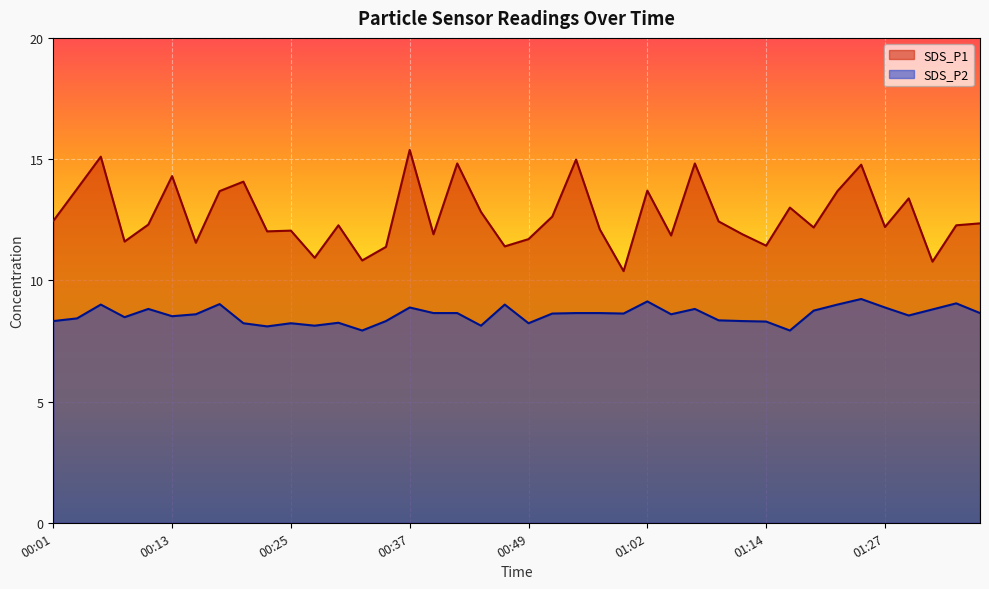

What is the maximum value shown in the chart?

15.4